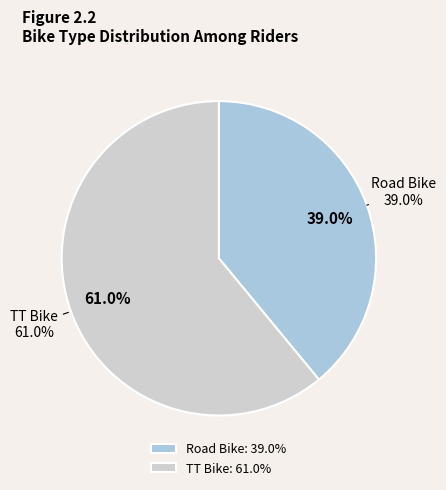

To the nearest percent, what portion does TT Bike represent?

61%